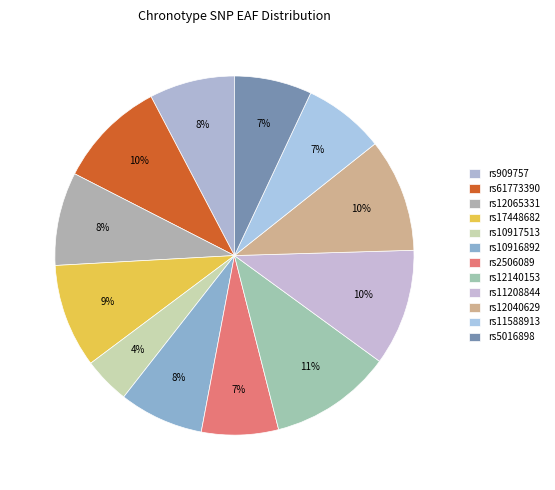

Count the number of slices in the pie.

12